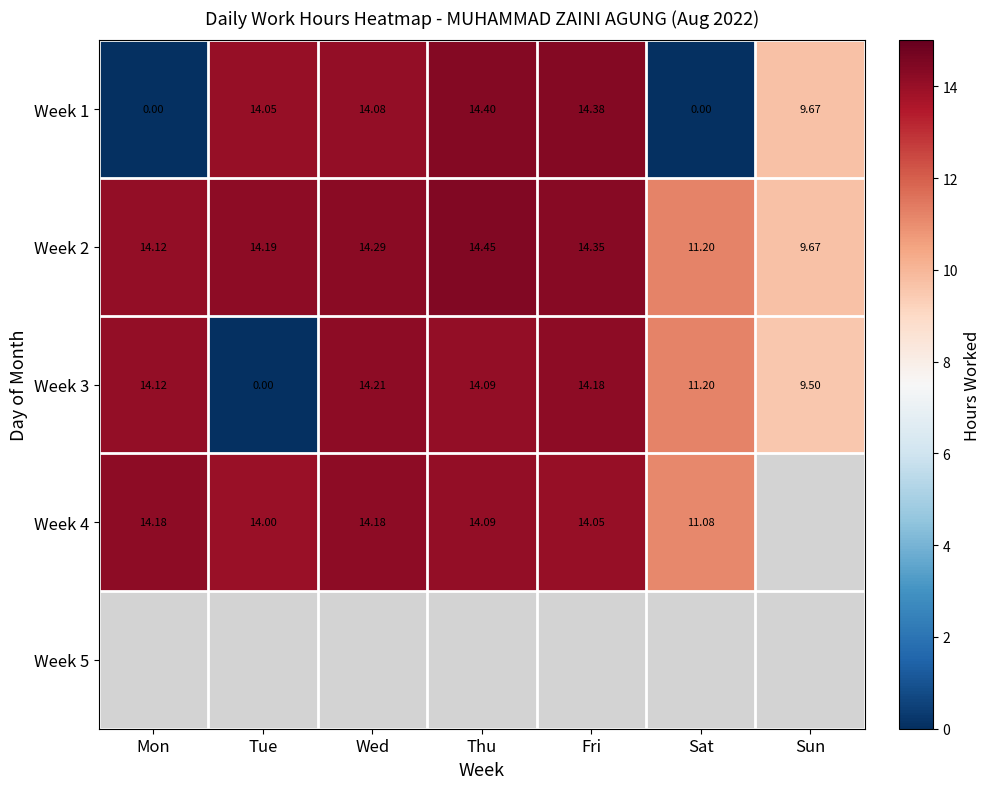

What is the average value of the Week 1 series?

9.5